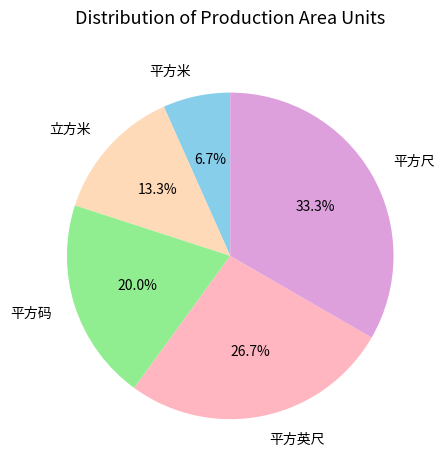

Which category has the biggest portion of the pie?

平方尺